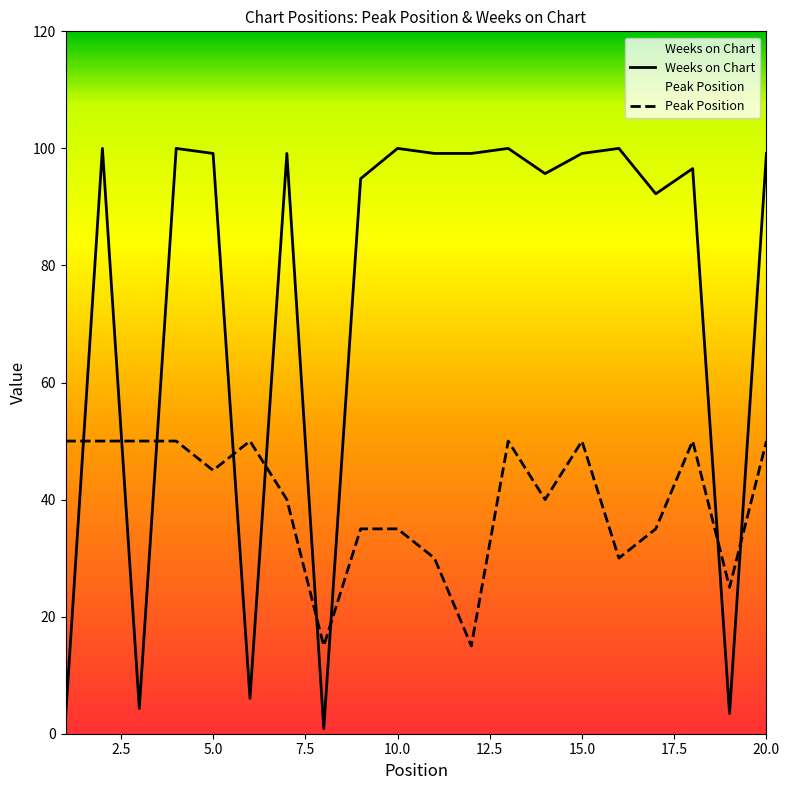

What is the difference between the maximum and minimum values in the Peak Position series?

35.0